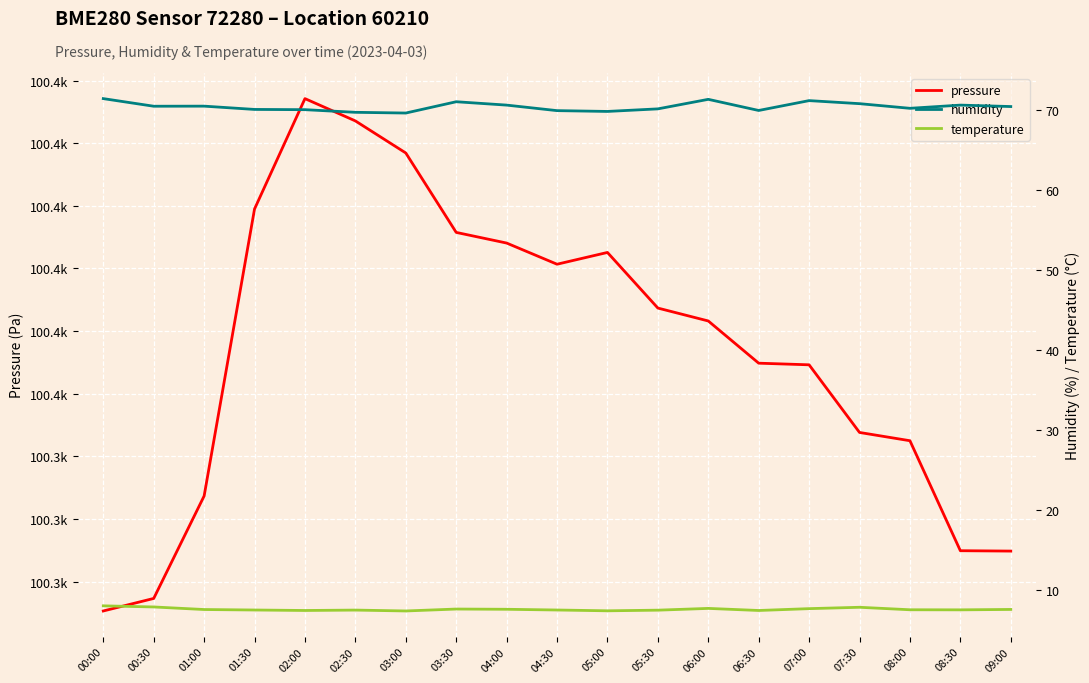

At 06:30, list the series in order from smallest to largest.

temperature, humidity, pressure